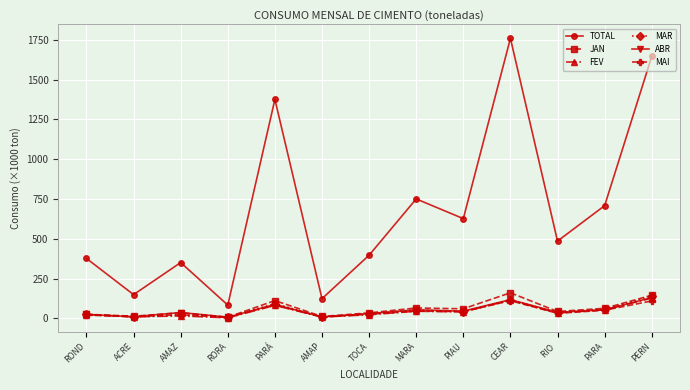

At which category does TOTAL reach its first local peak?

AMAZ